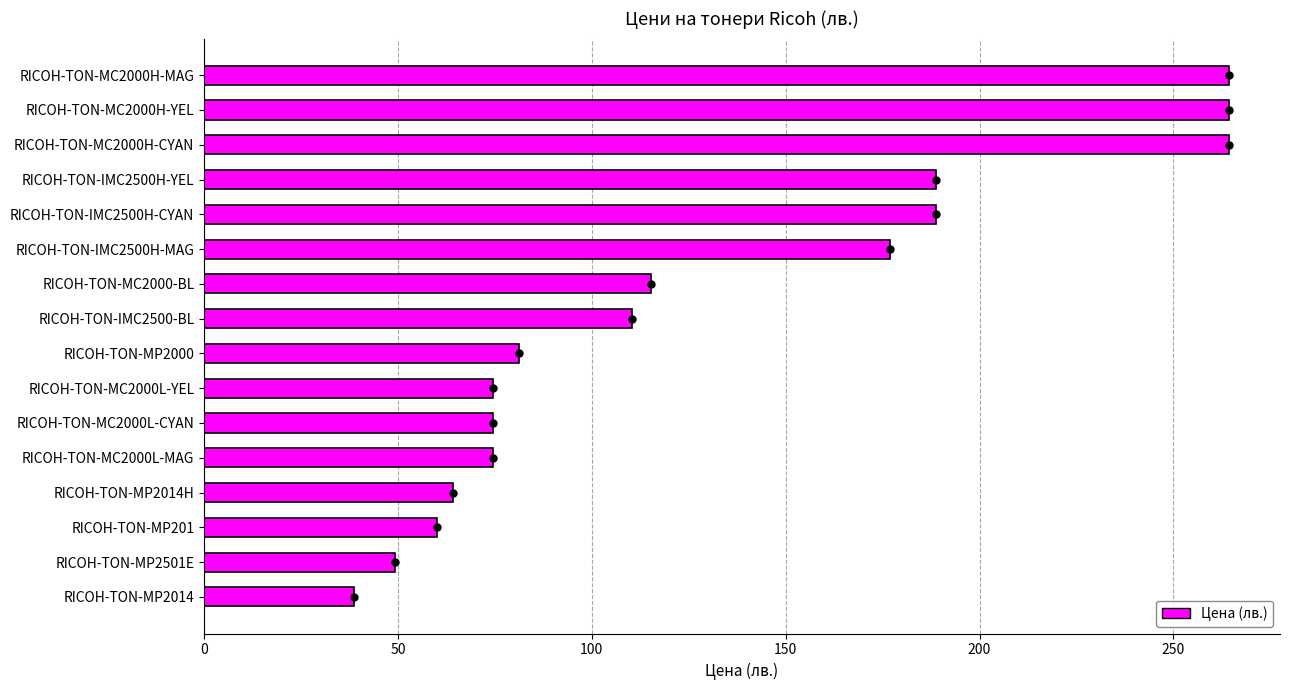

What is the ratio of the value at RICOH-TON-MC2000-BL to the value at RICOH-TON-IMC2500H-MAG?

0.7